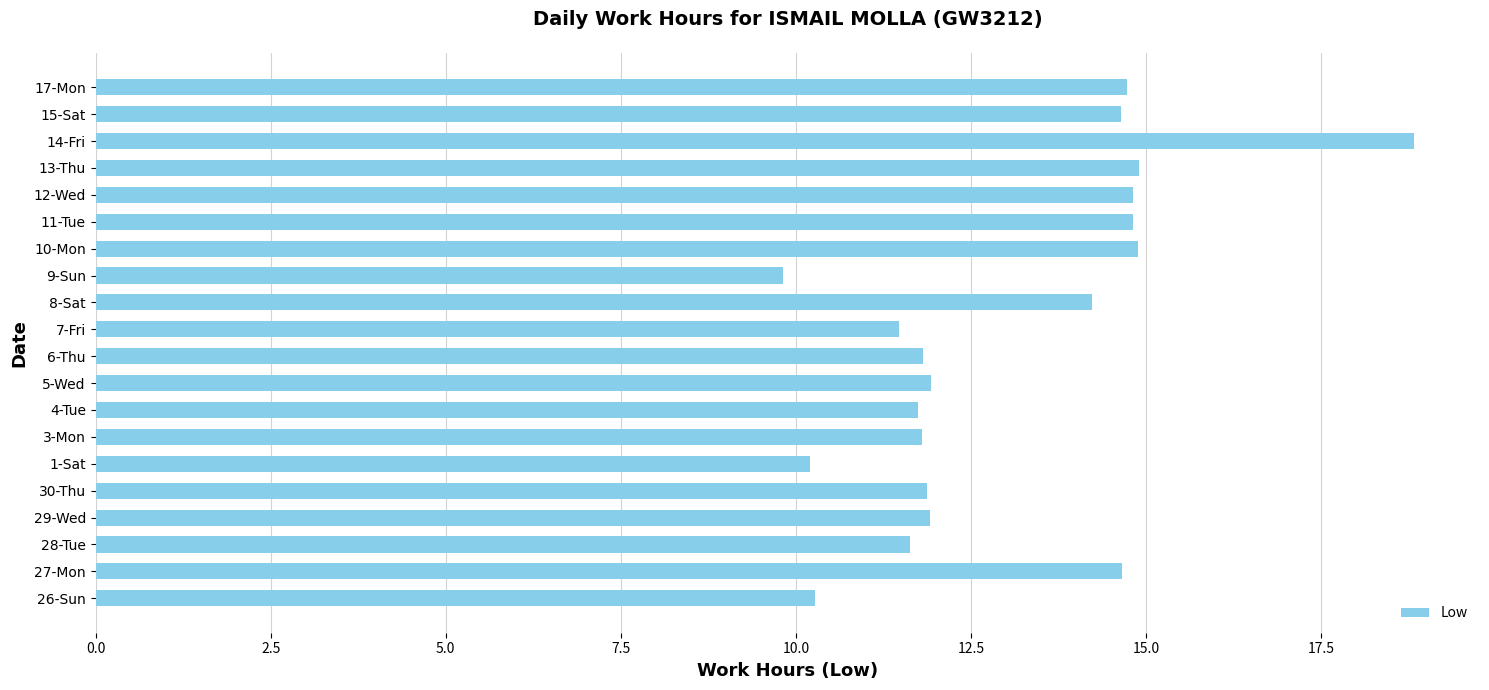

How many series are shown in this chart?

1